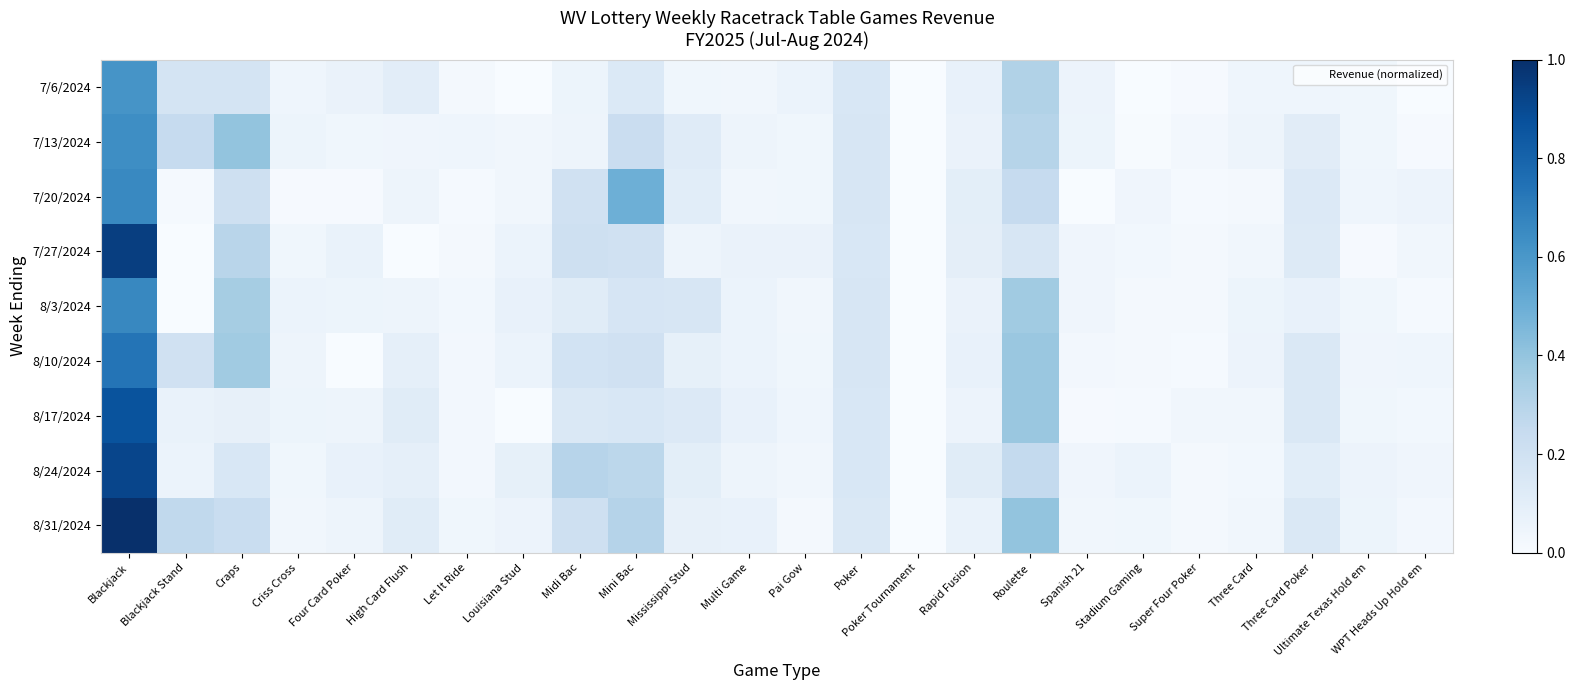

Which series has the widest spread of values?

8/31/2024